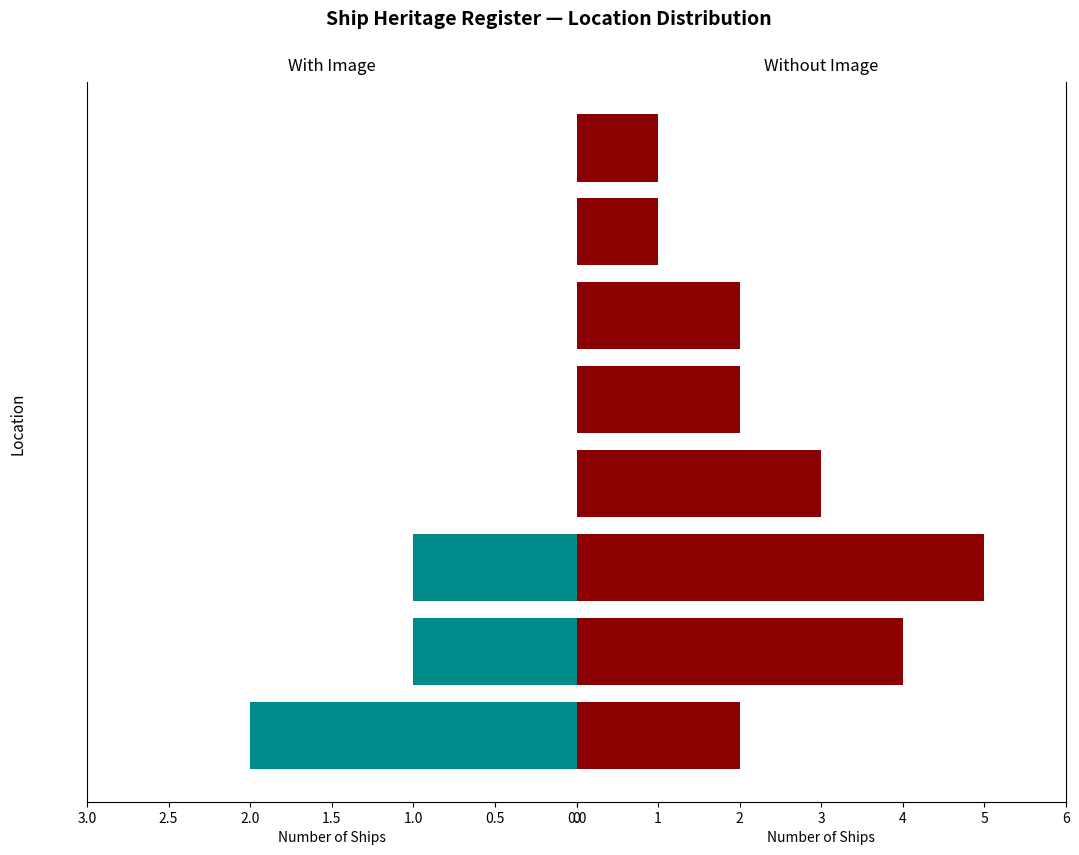

What is the maximum value shown in the chart?

5